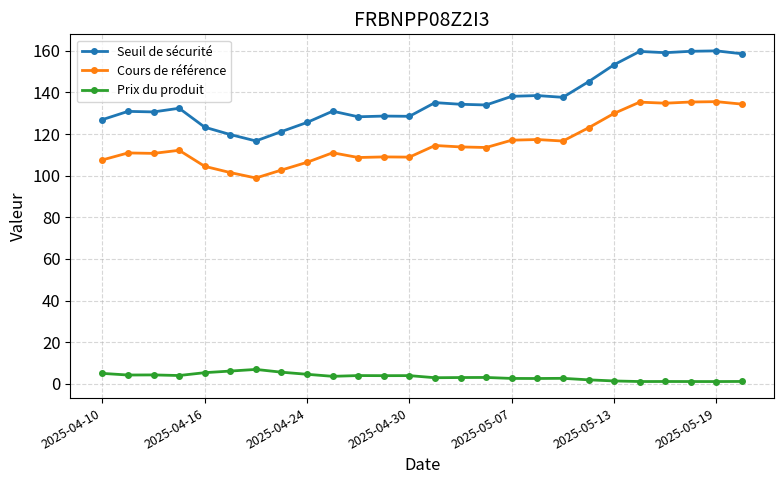

Which series has the largest total across all categories?

Seuil de sécurité